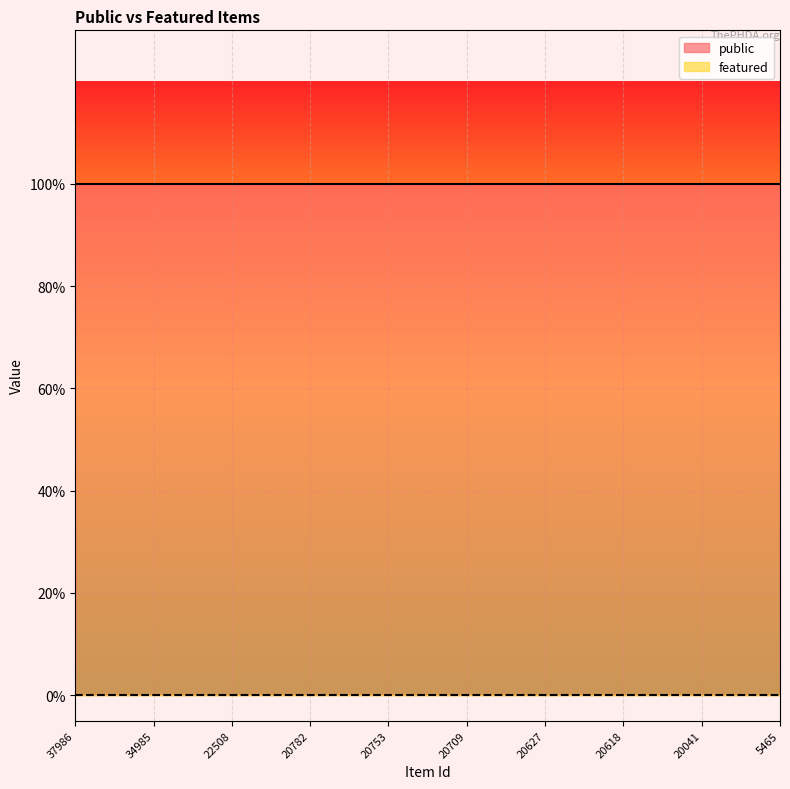

True or false: public has more than 2 points higher than both neighbors.

False